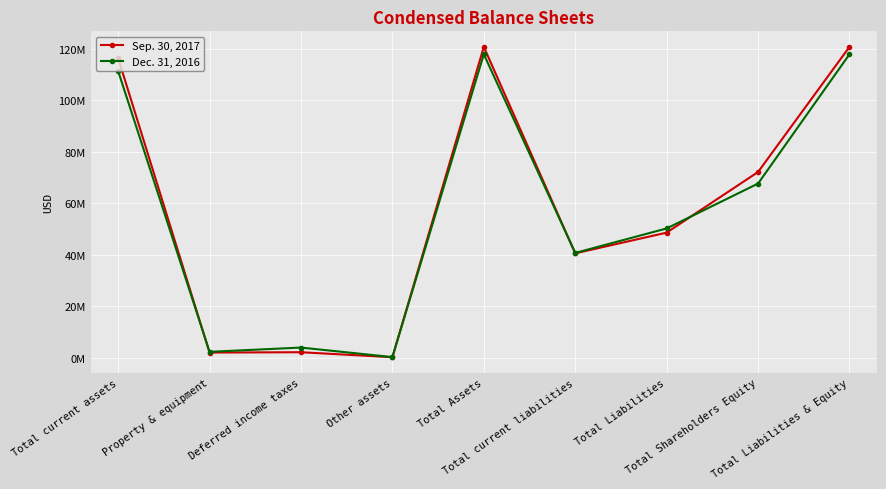

How many intersections are there between Dec. 31, 2016 and Sep. 30, 2017?

4